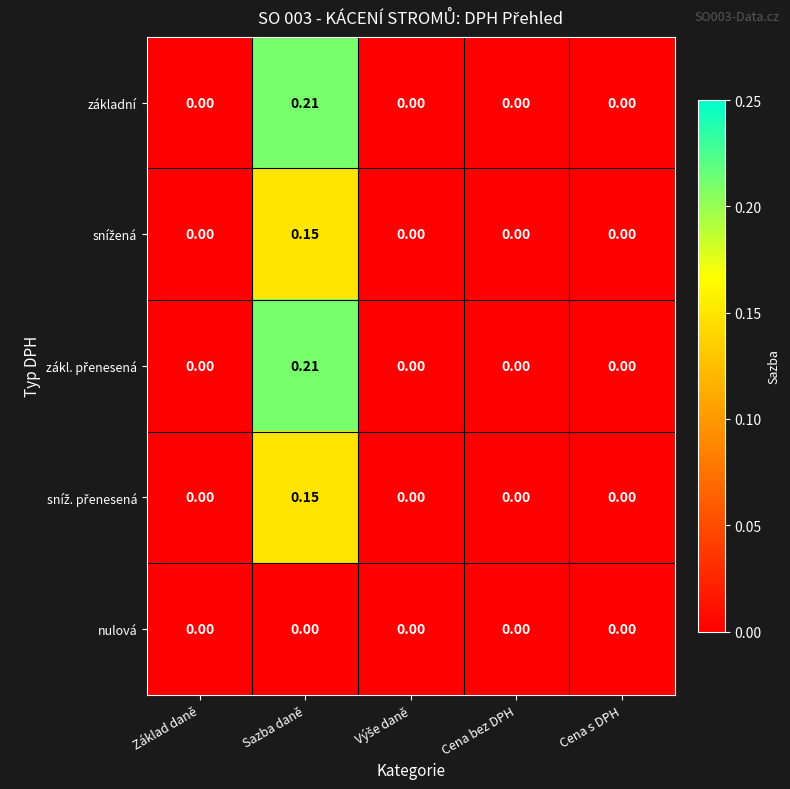

At which category is the sum across all series the highest?

Sazba daně